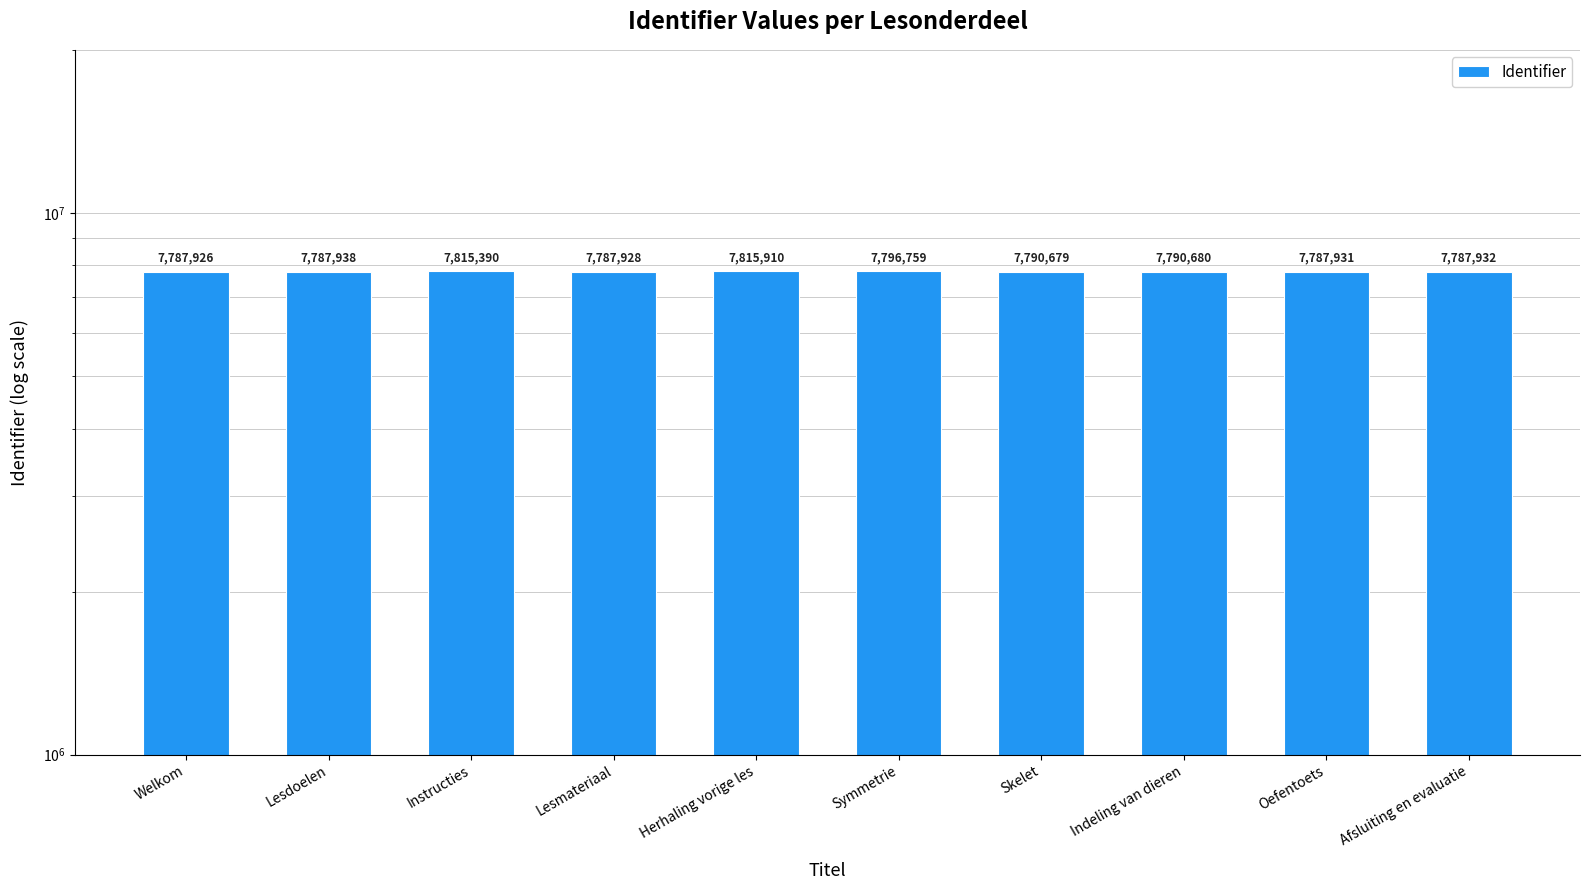

Approximately how many times larger is the value at Lesdoelen compared to Skelet?

1.0